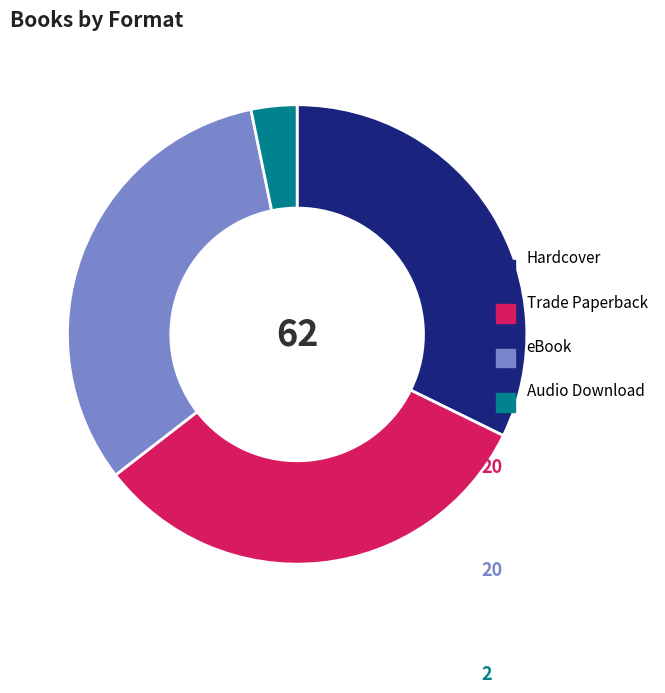

Is the sum of Hardcover and Audio Download greater than half?

No